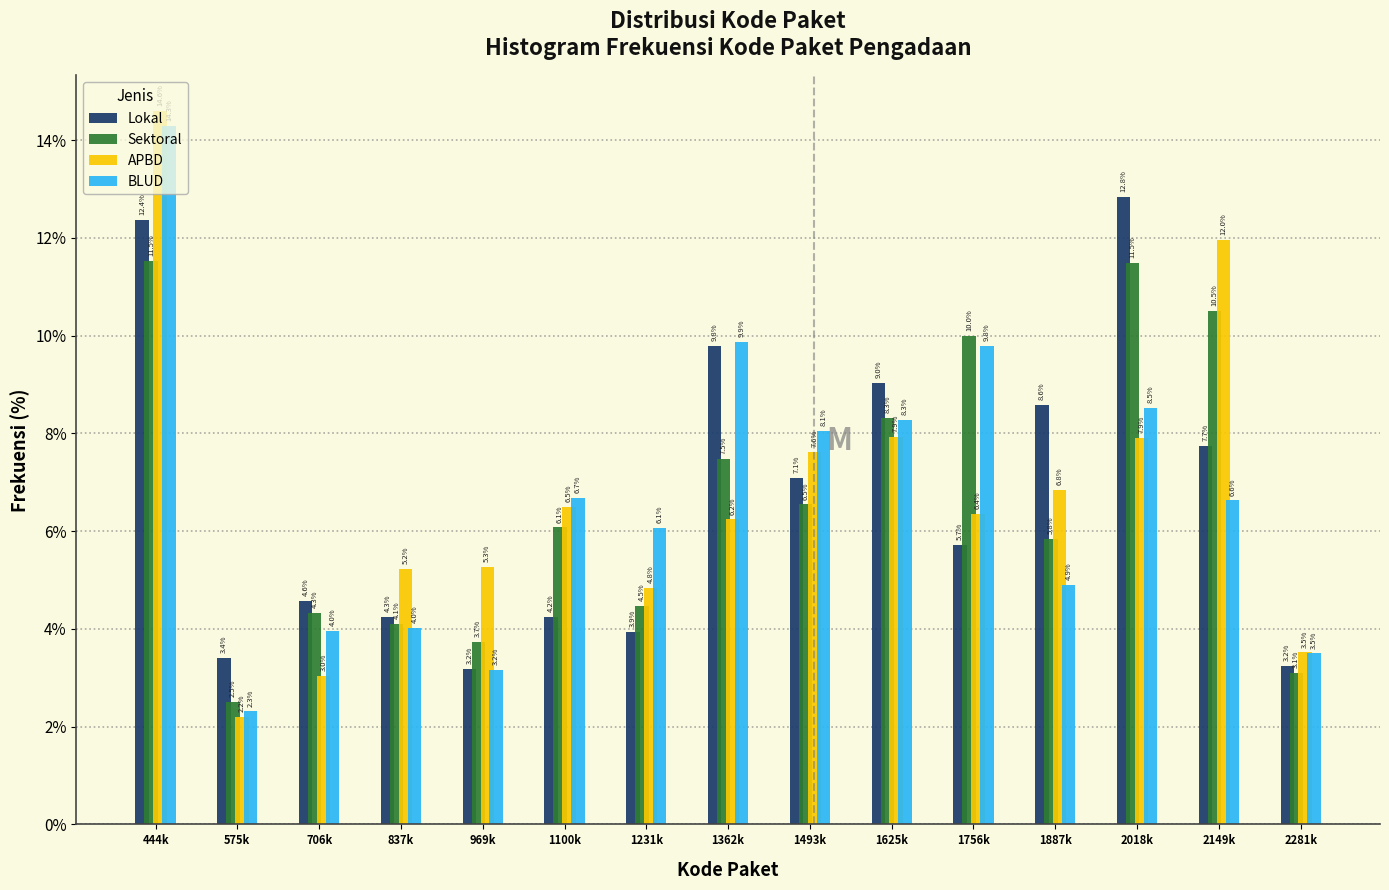

What is the difference between the maximum and second lowest values in the Lokal series?

9.6